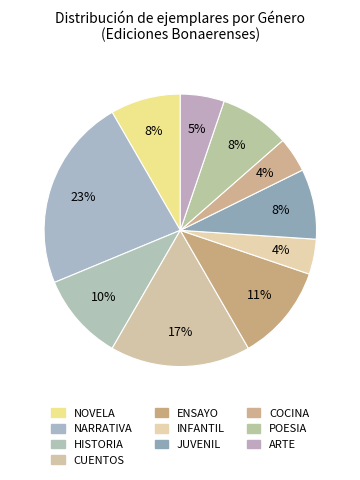

To the nearest percent, what is the average slice percentage?

10%